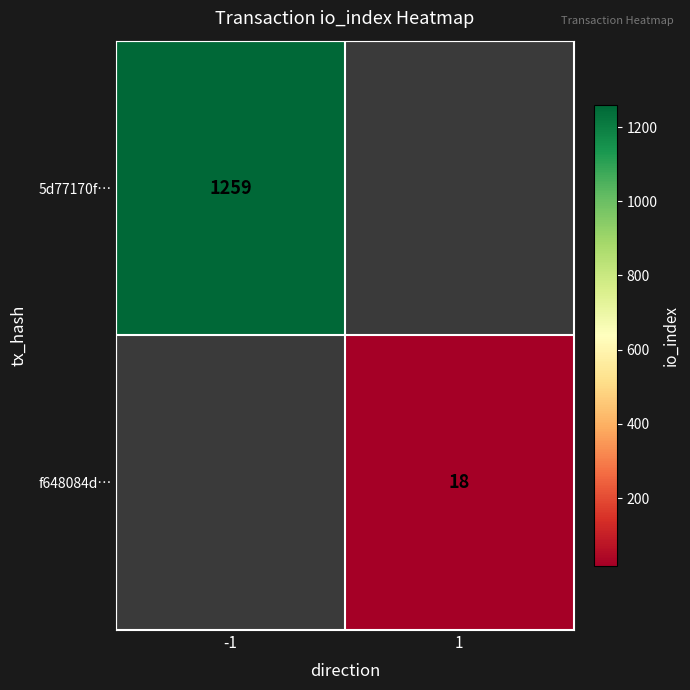

Is it true that f648084d… equals 24 at 1?

False